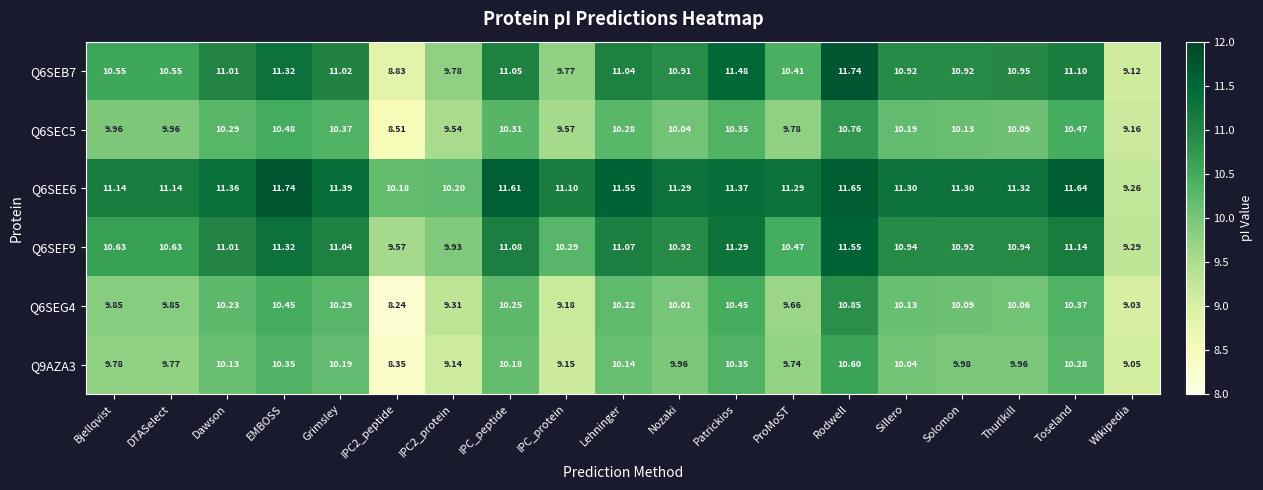

At which label does Q6SEF9 reach its peak?

Rodwell